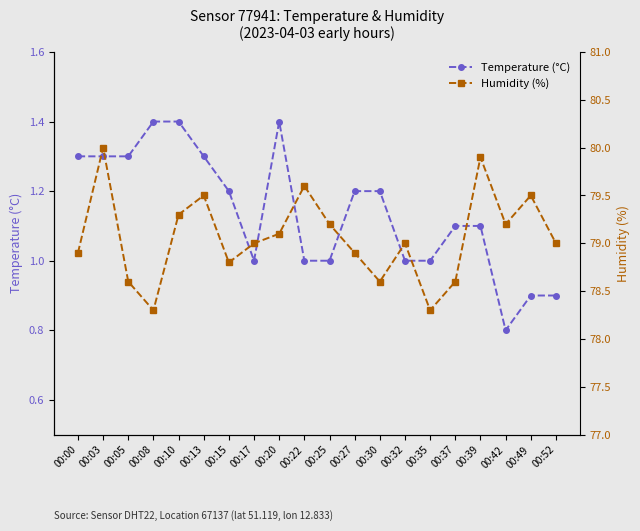

What is the minimum value shown in the chart?

0.8